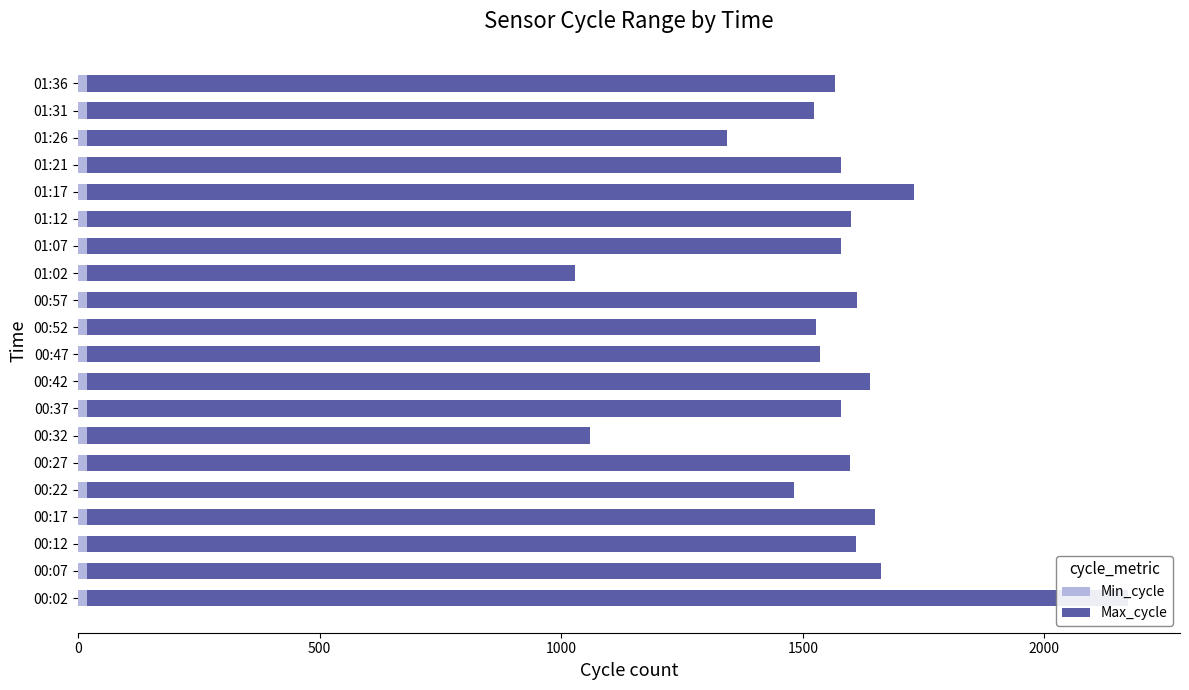

What are all the series names shown in the legend?

Min_cycle, Max_cycle